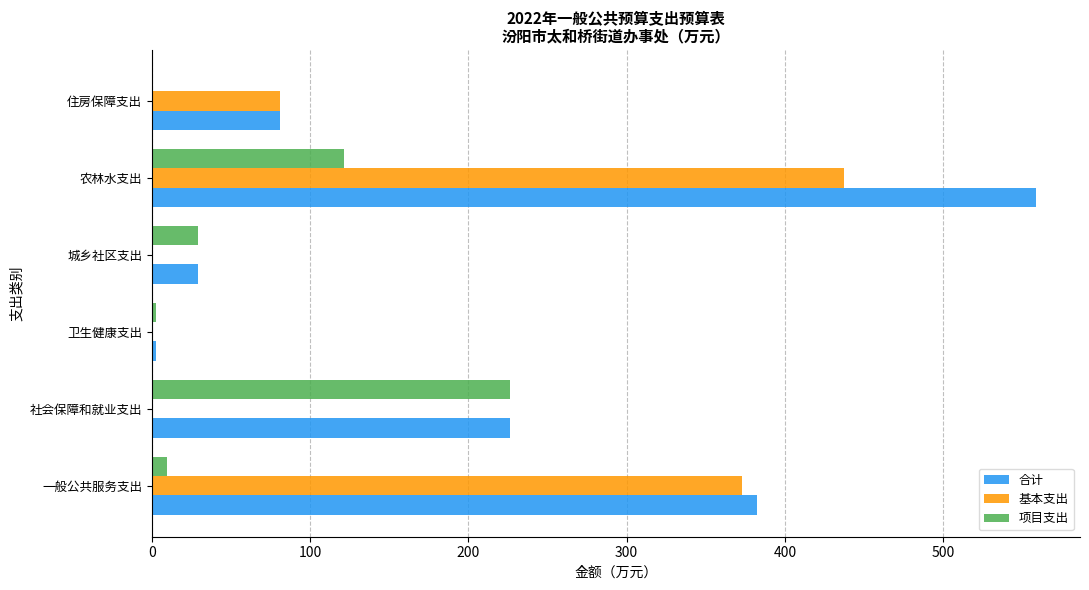

What is the maximum value for 合计?

558.5